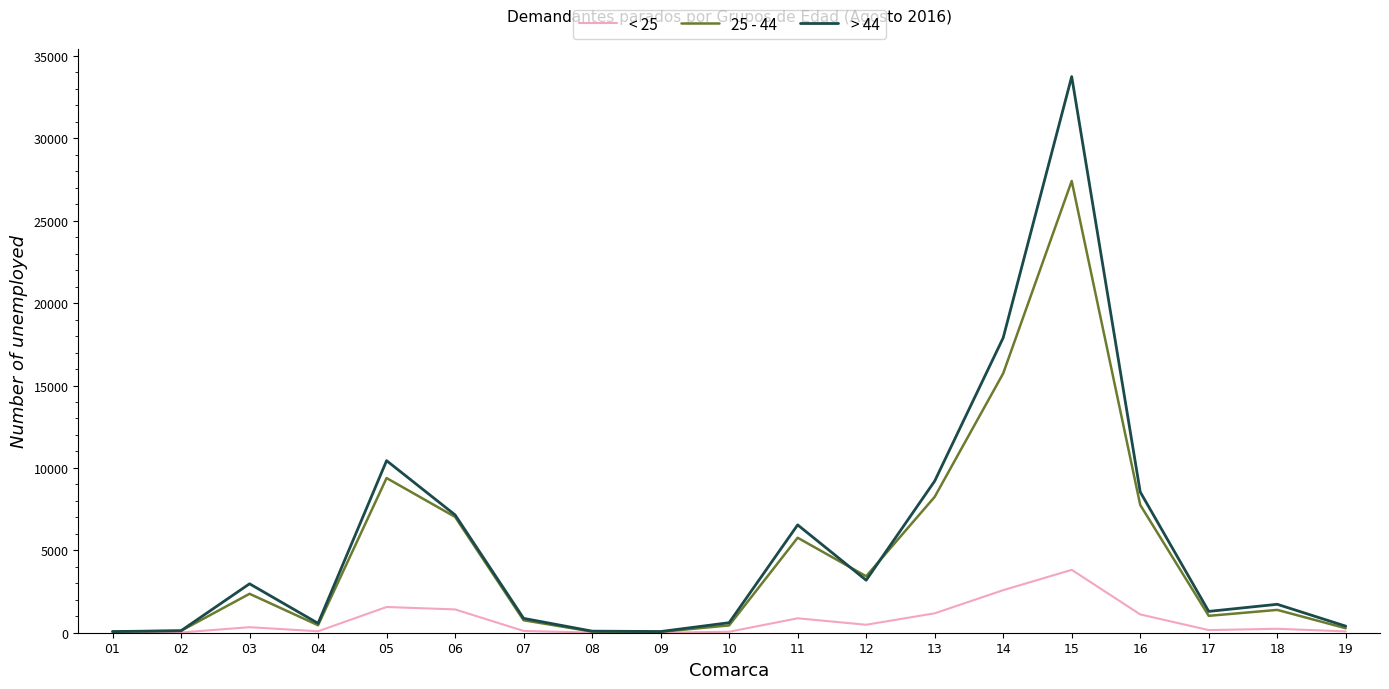

List the series in order of their peak value, highest first.

> 44, 25 - 44, < 25